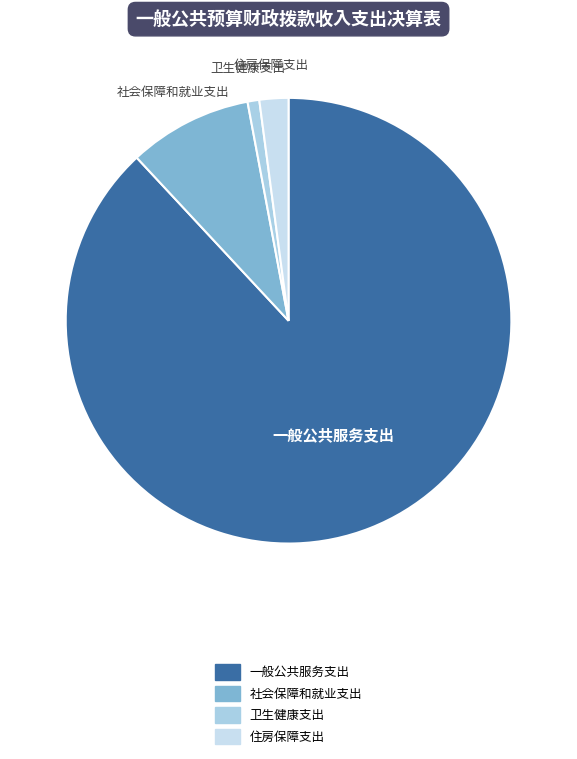

Is 一般公共服务支出 the majority of the pie?

Yes